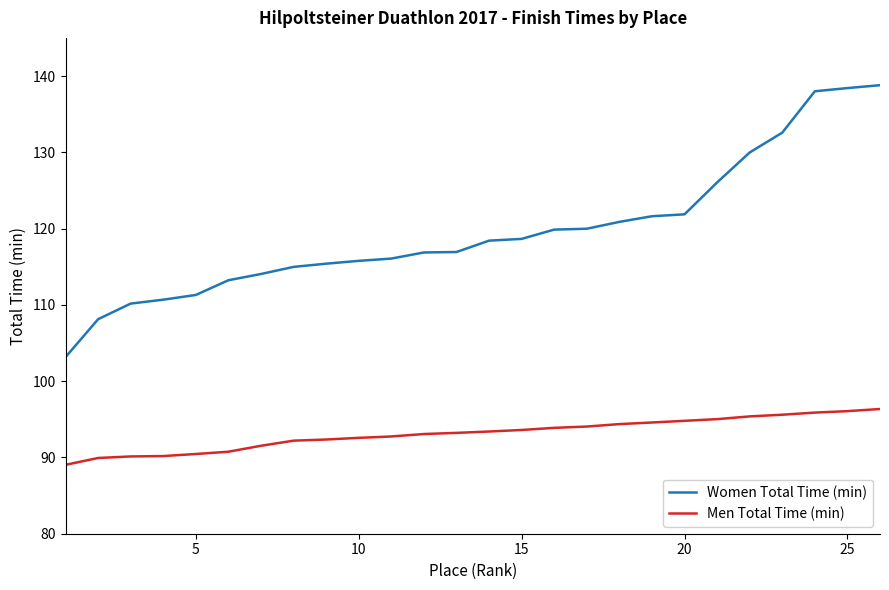

Which series has the largest total across all categories?

Women Total Time (min)